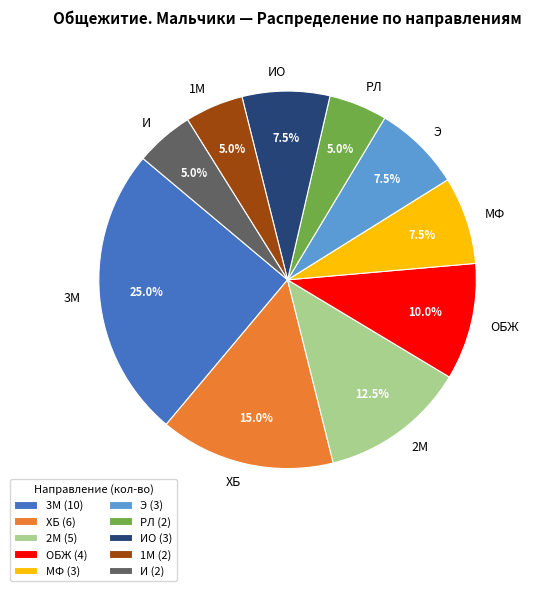

Count the number of slices in the pie.

10